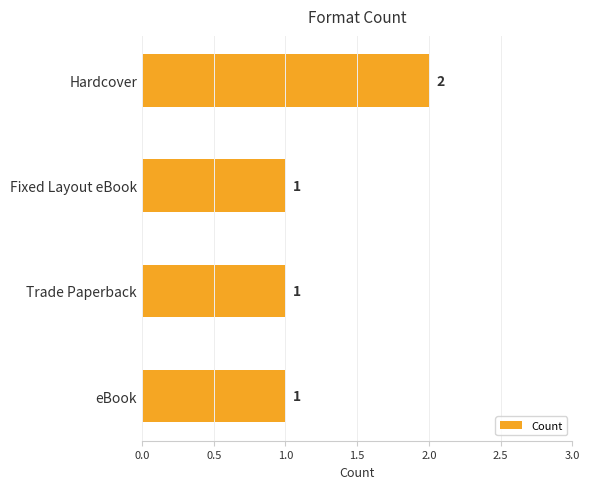

What is the difference between the maximum and minimum values?

1